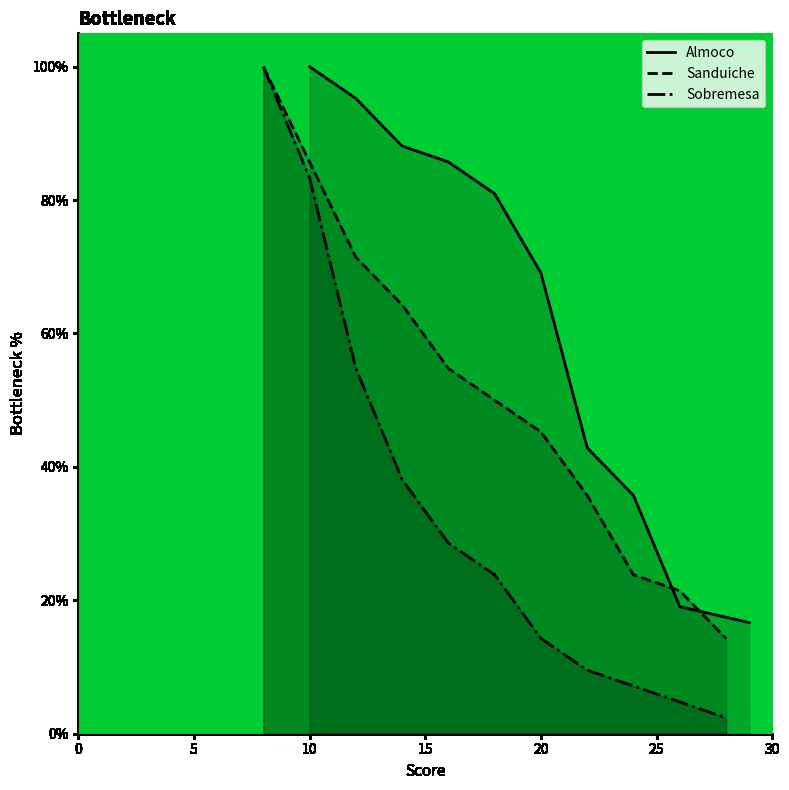

At which label is Almoco closest to 58?

20